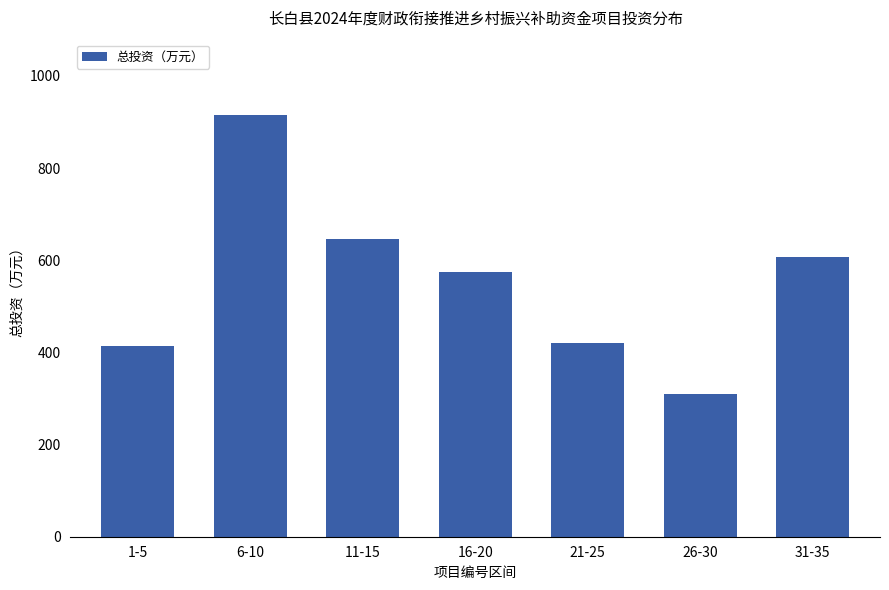

True or false: the data shows 646 at 11-15.

True